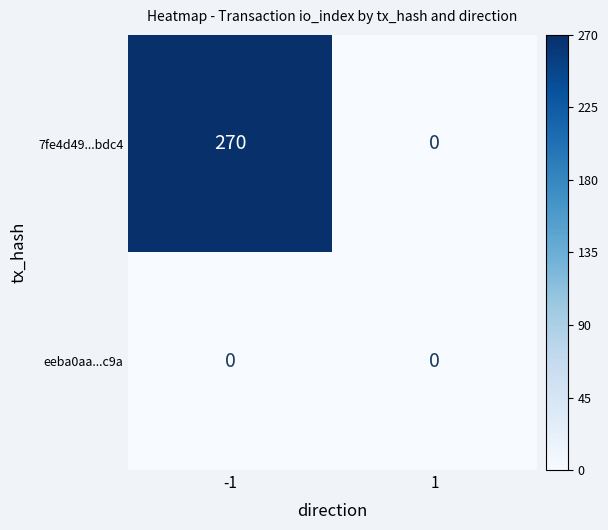

What is the greatest value displayed?

270